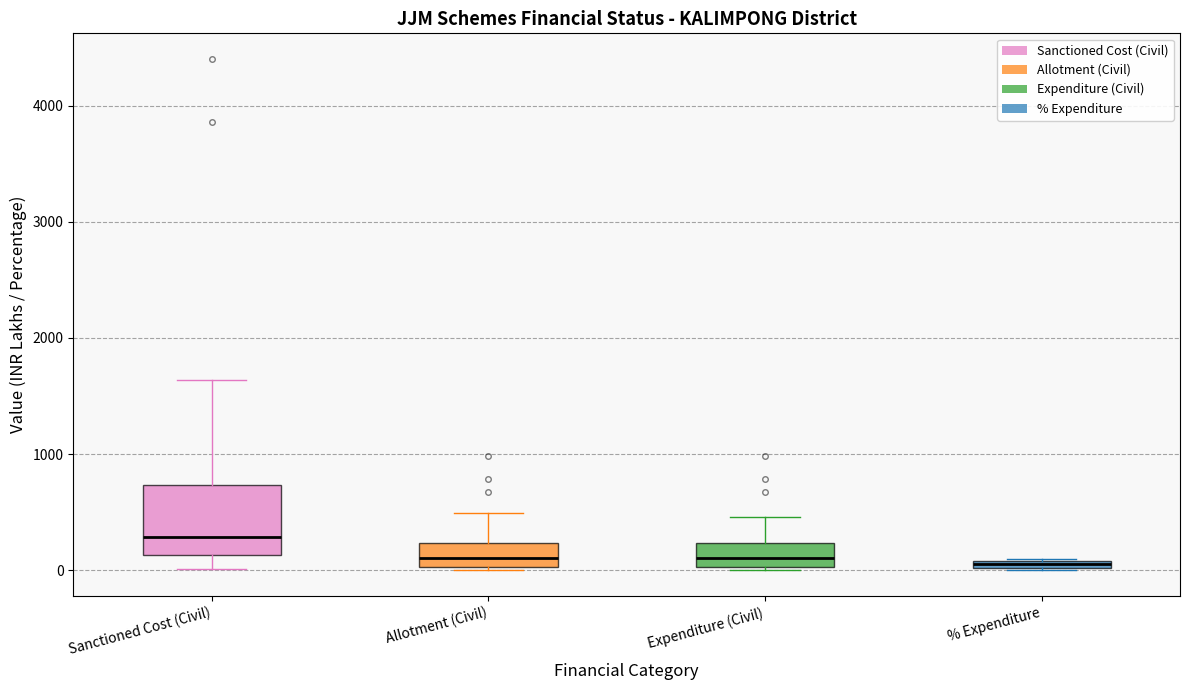

Which box's median line is the highest?

Sanctioned Cost (Civil)